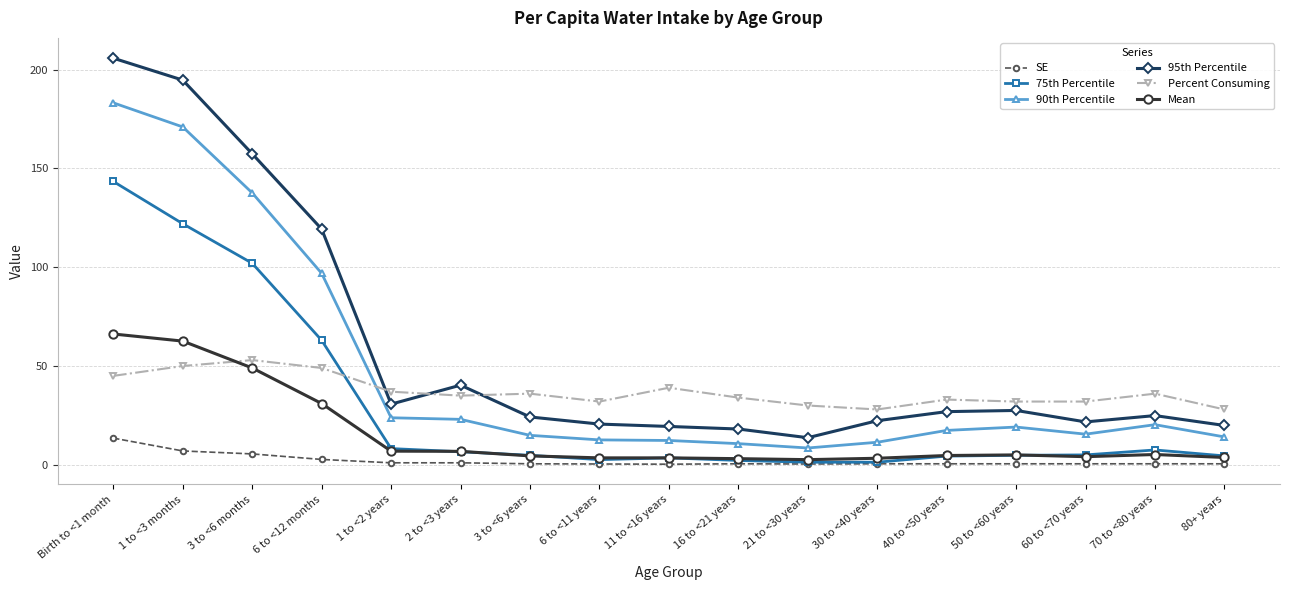

How many times do Mean and Percent Consuming cross each other?

1